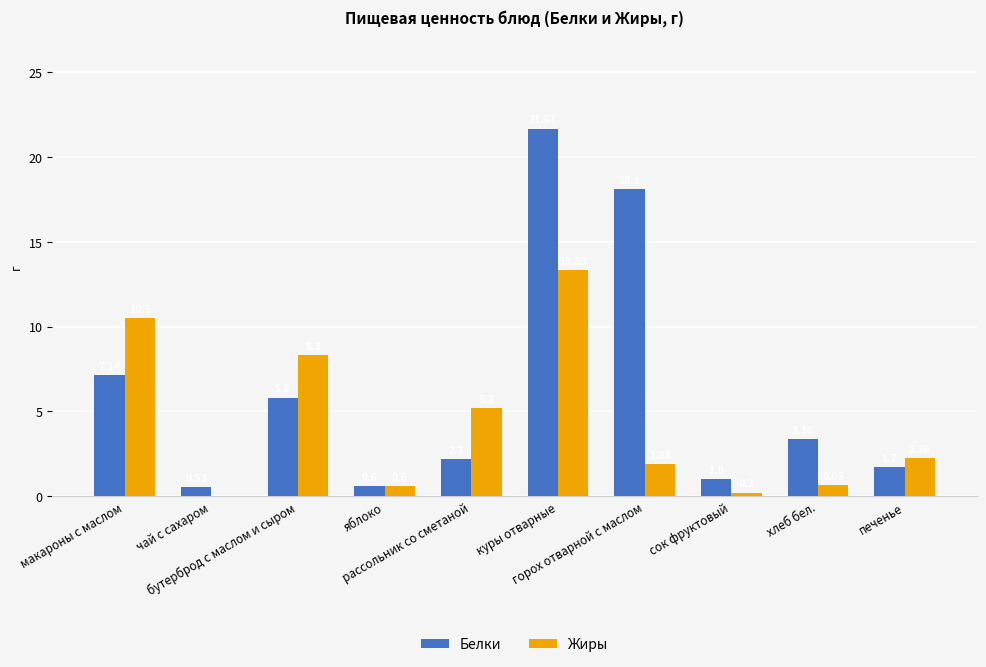

How many groups of bars are there?

10